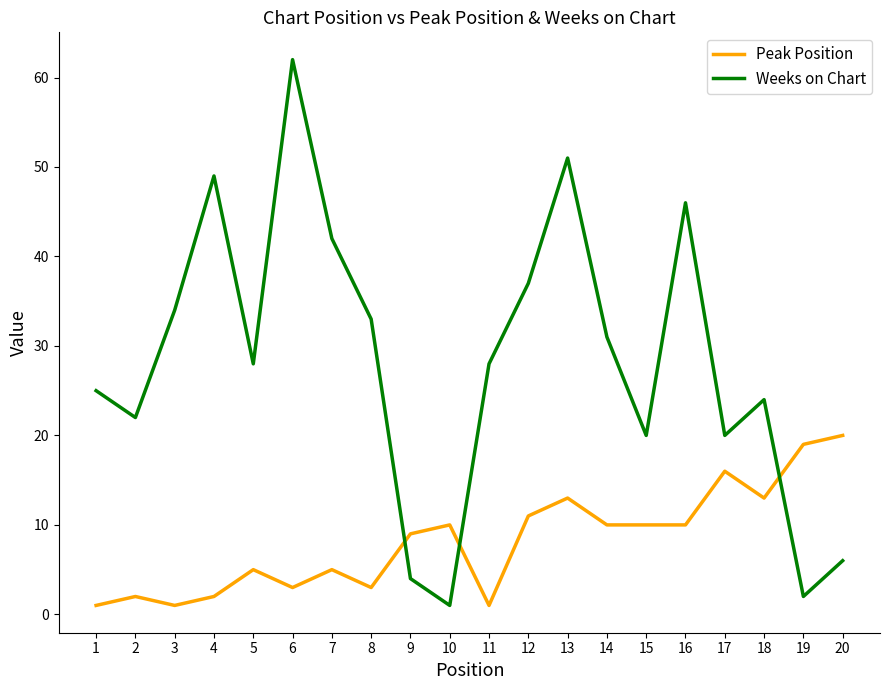

Which series has the widest spread of values?

Weeks on Chart